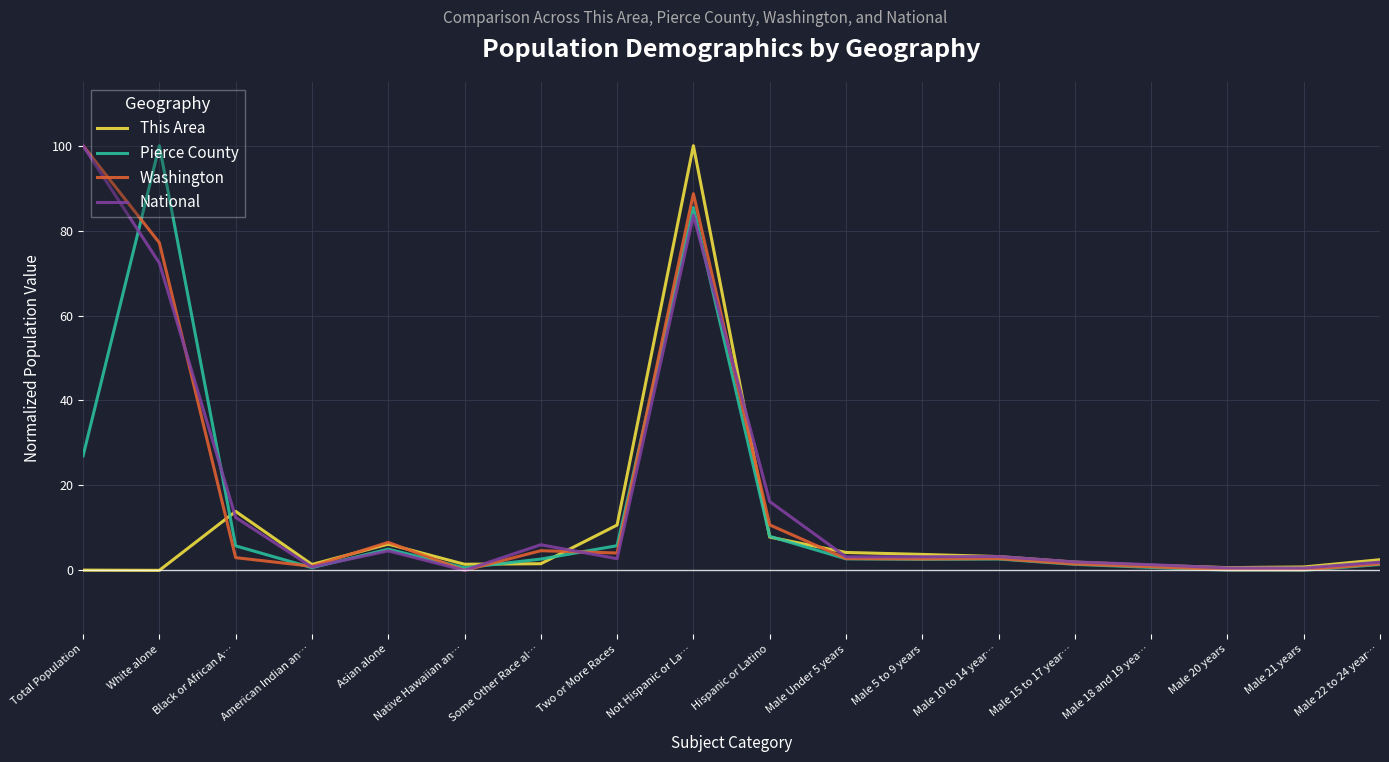

What is the average value of the National series?

17.5